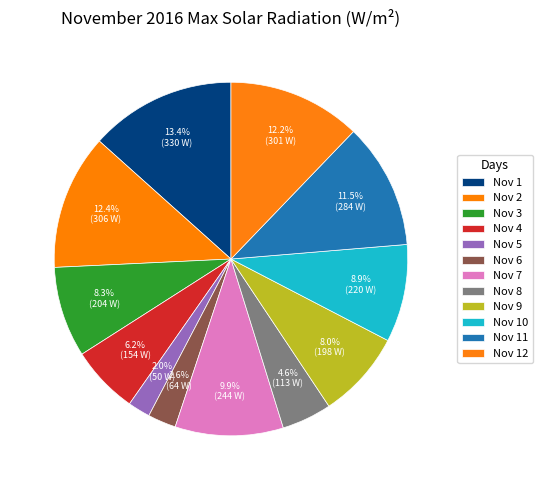

Is the sum of Nov 8 and Nov 12 greater than half?

No